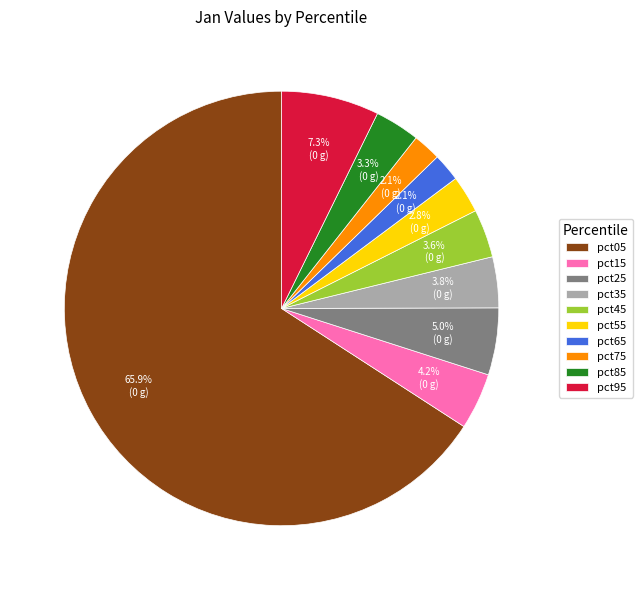

To the nearest percent, what is the difference between the largest and smallest slice percentages?

64%